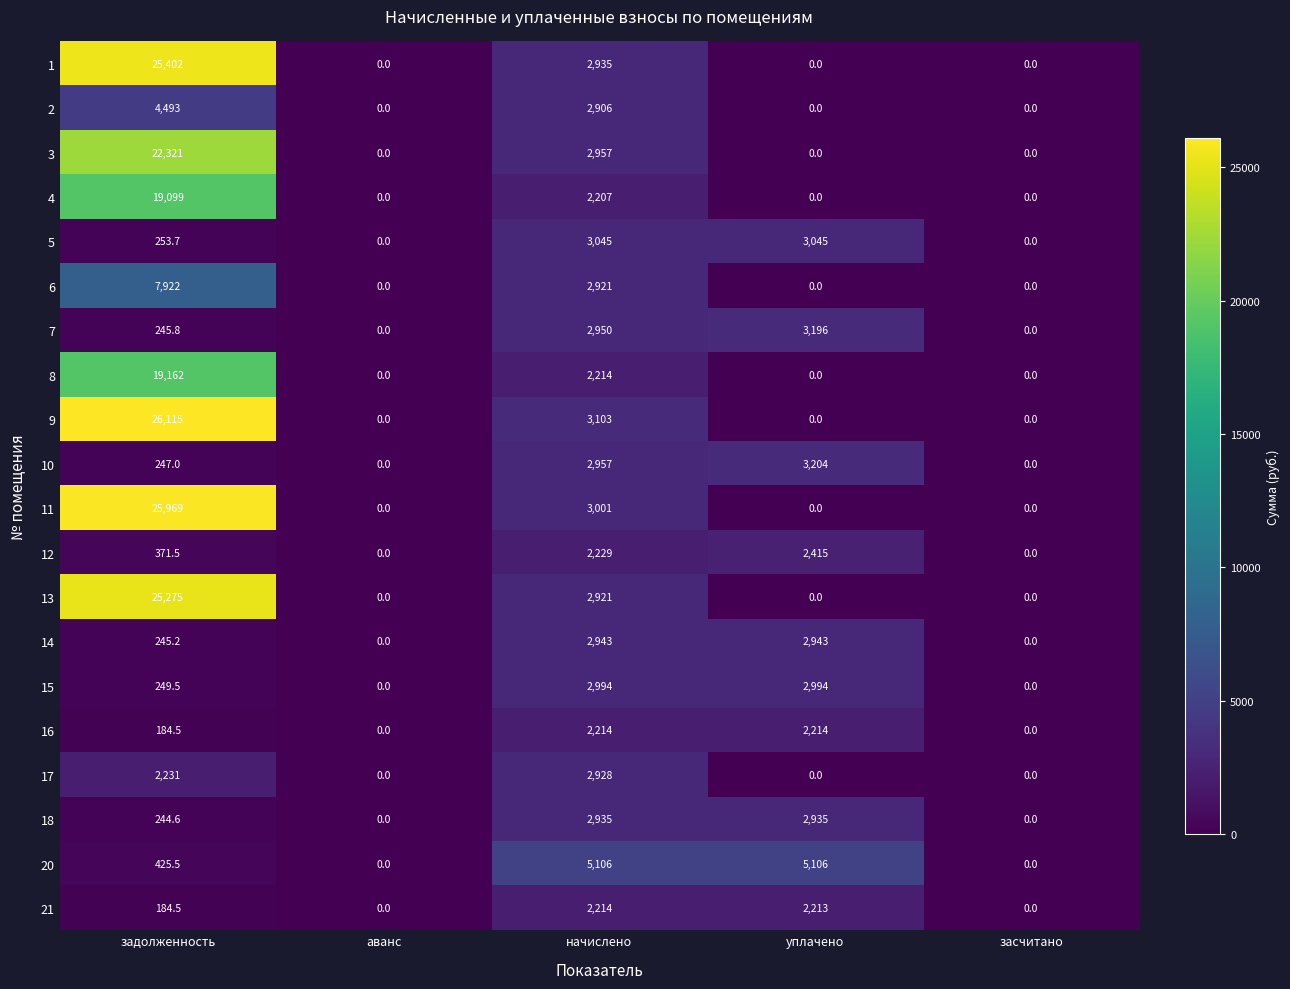

At which category is the sum across all series the highest?

задолженность